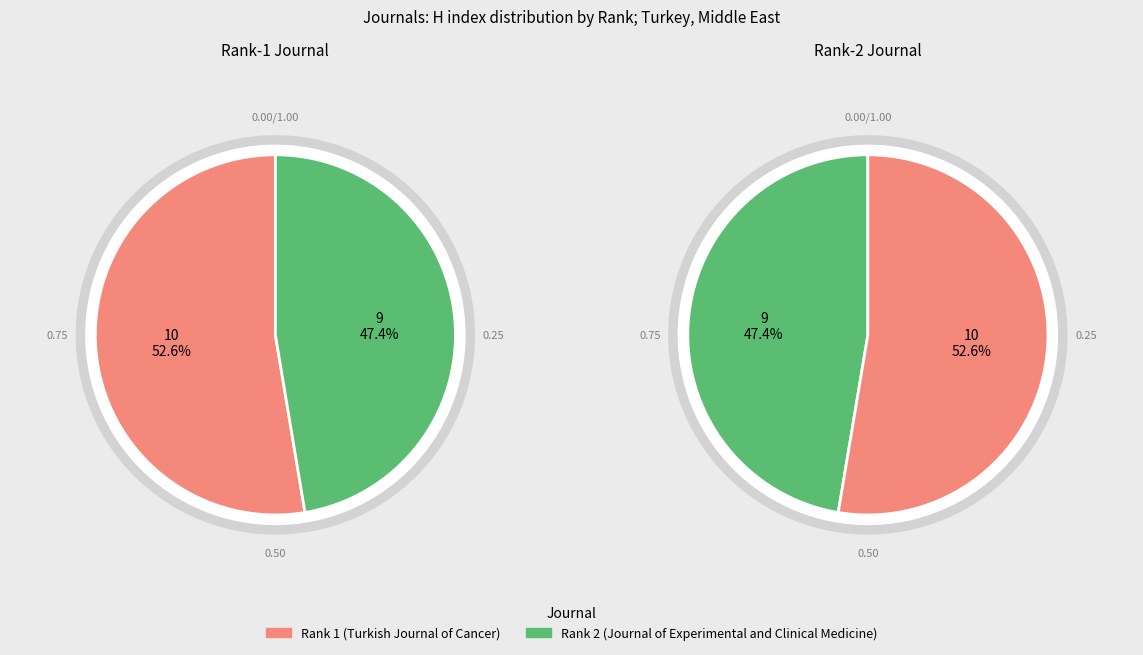

The Turkish Journal of Cancer slice represents 62% of the pie. True or false?

False